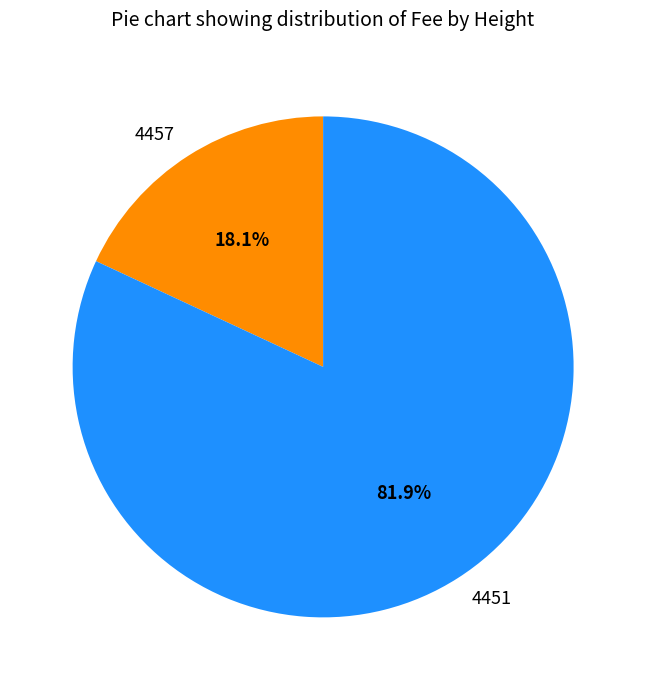

How many slices are in this pie chart?

2